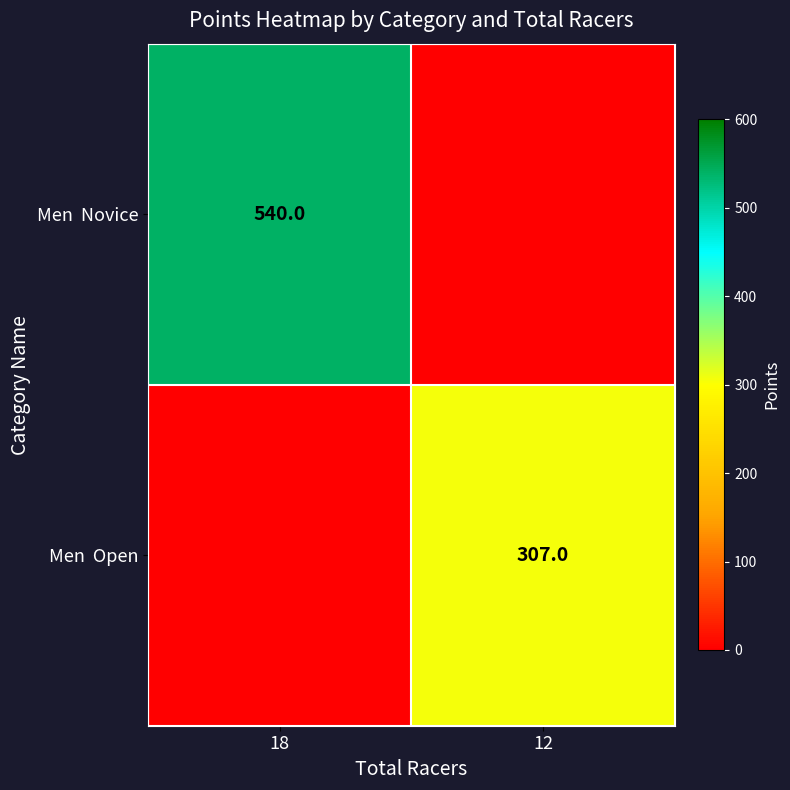

How many values in the Men Novice series are below 540?

1